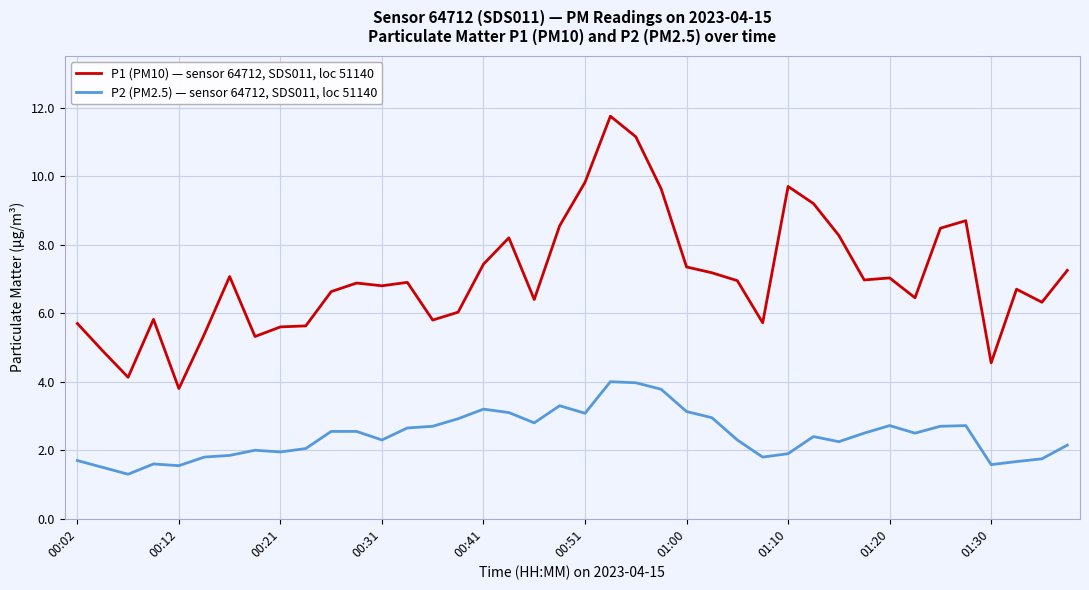

Rank the series by their average value, from highest to lowest.

P1 (PM10) — sensor 64712, SDS011, loc 51140, P2 (PM2.5) — sensor 64712, SDS011, loc 51140